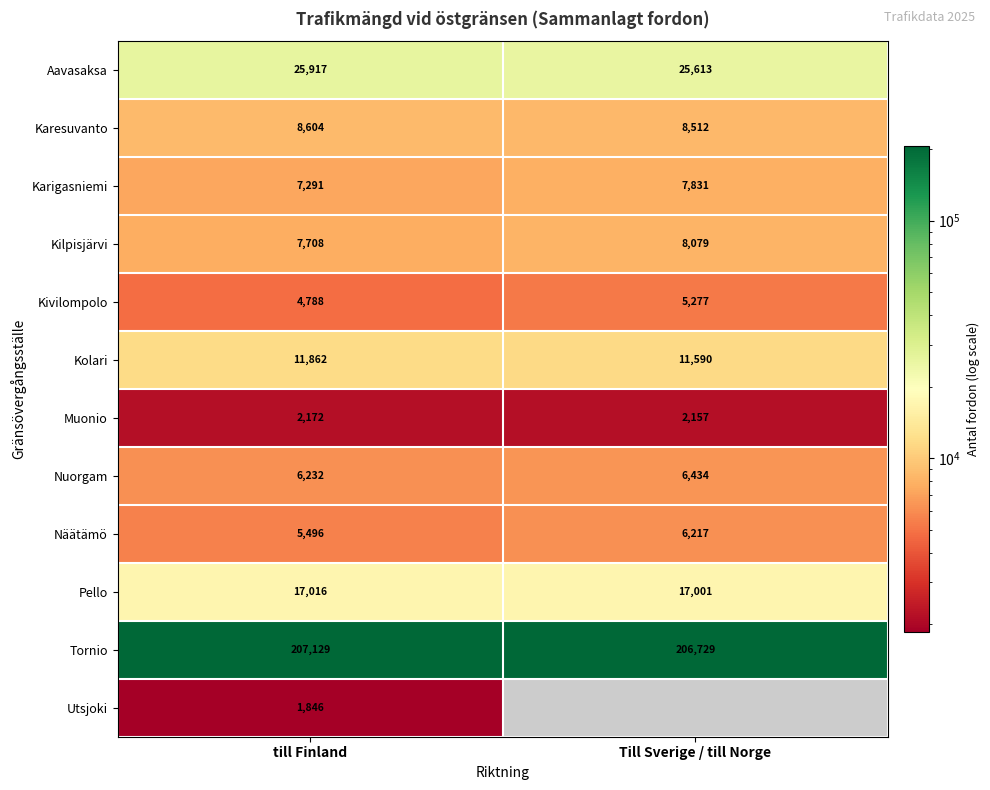

Count the number of categories in the chart.

2